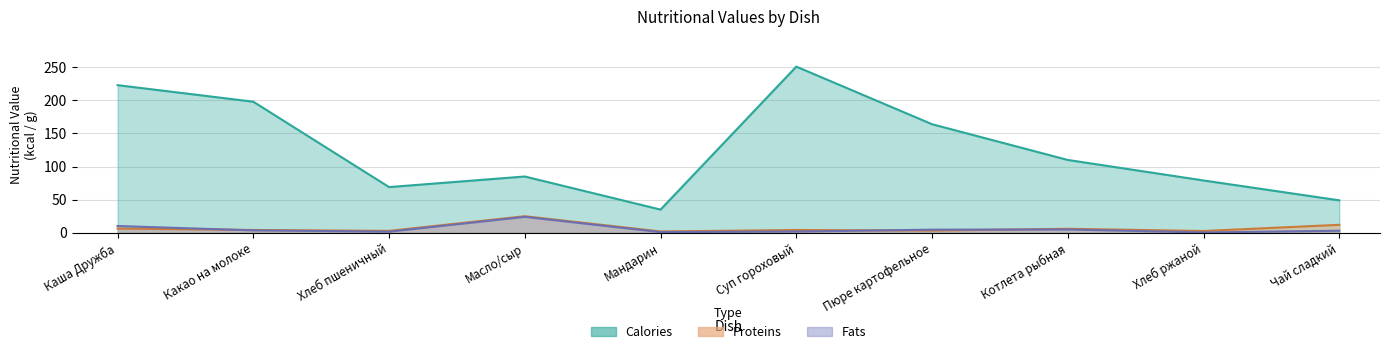

What is the difference between the highest and lowest values at Пюре картофельное?

160.7